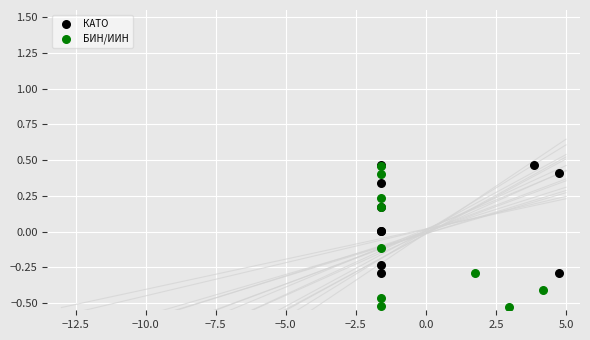

Which series reaches the minimum Y coordinate?

БИН/ИИН